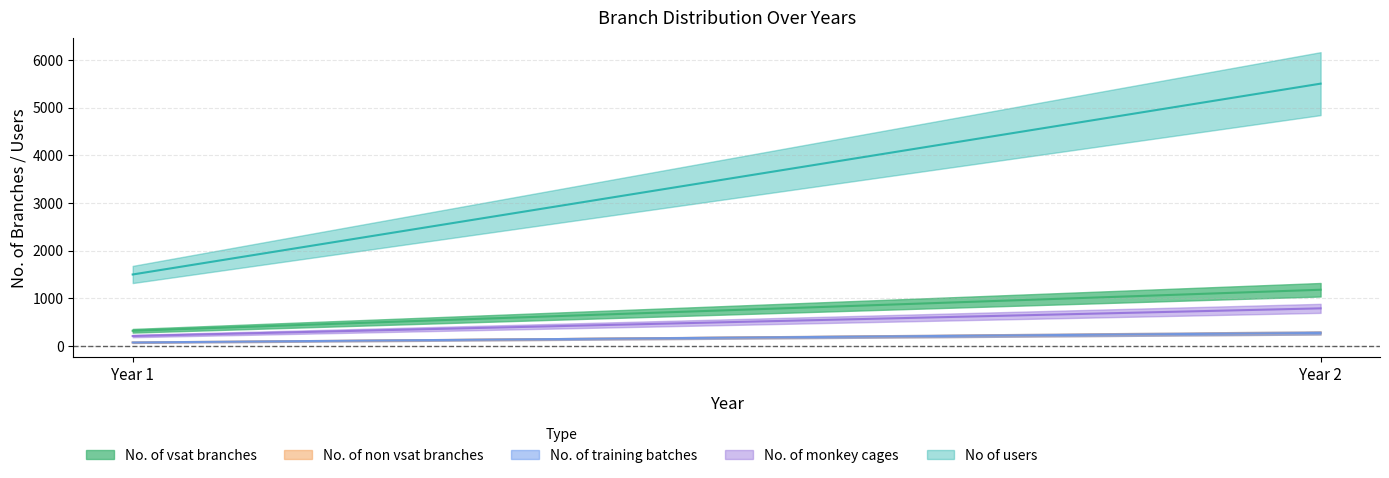

List the labels in order of No of users value, largest first.

Year 2, Year 1